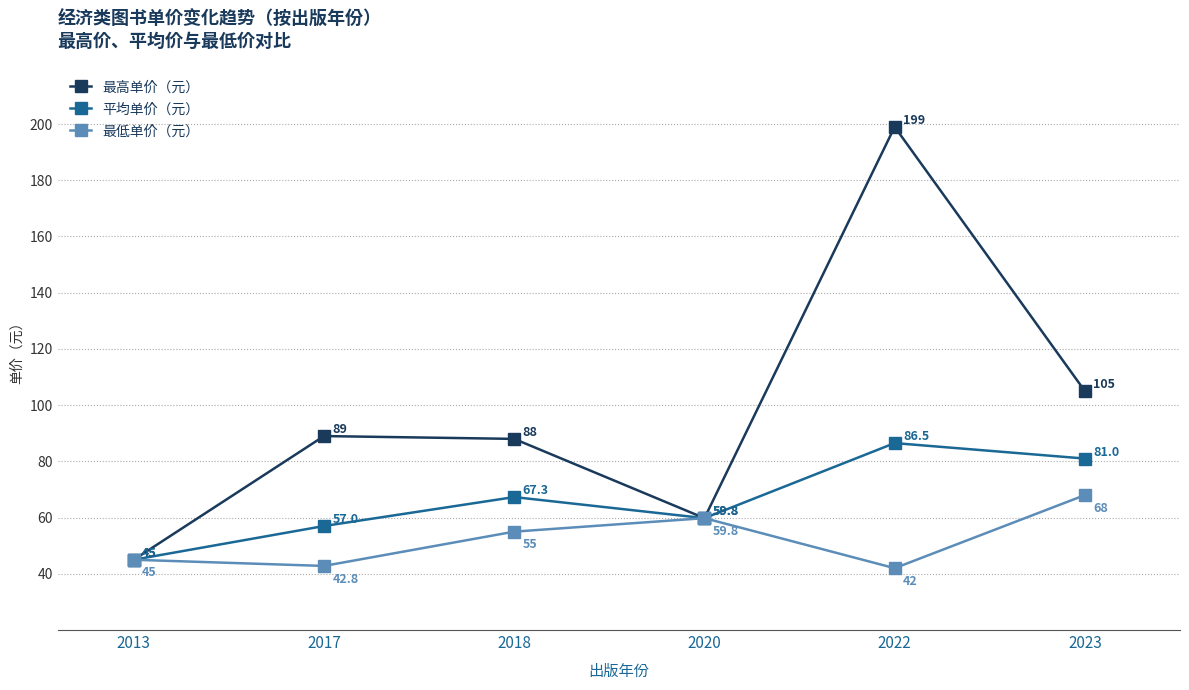

What is the value of the 最低单价（元） point at the 5th from the left?

42.0